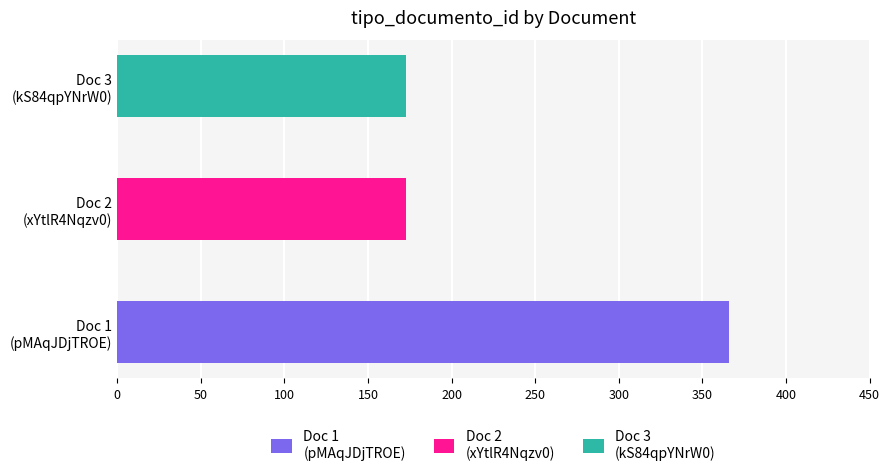

What is the label of the 2nd bar from the left?

xYtlR4Nqzv0%253D